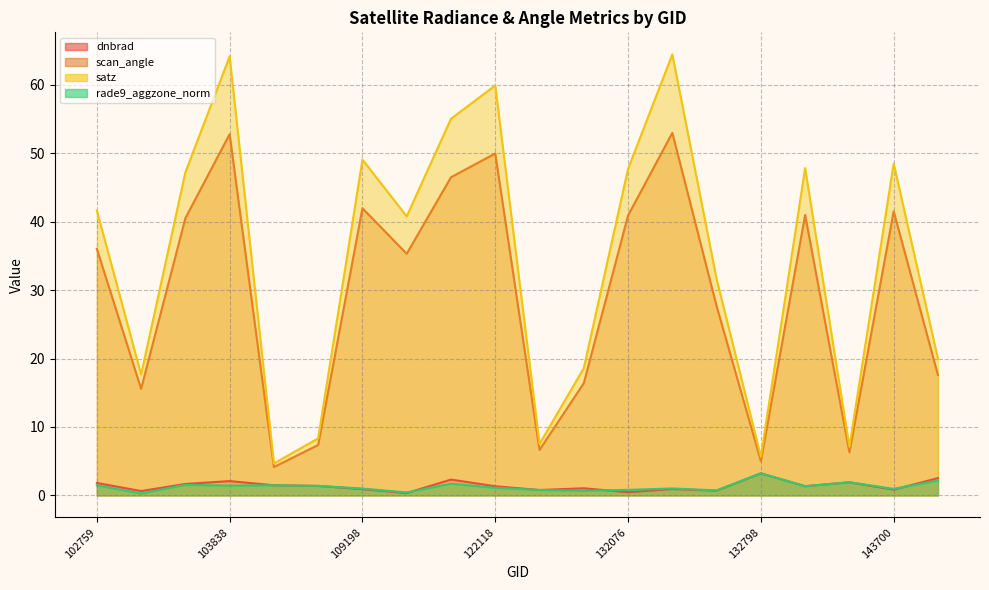

What is the difference between the satz values at 108496 and 132076?

39.4